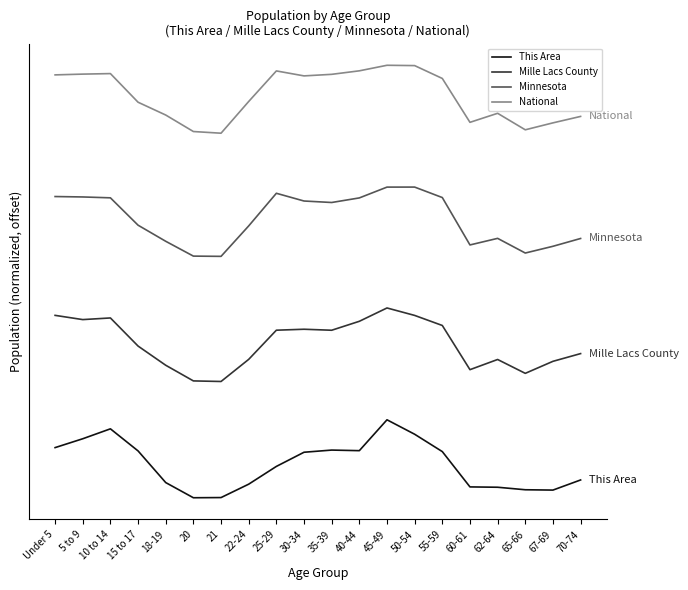

What is the sum of all This Area values?

8.5